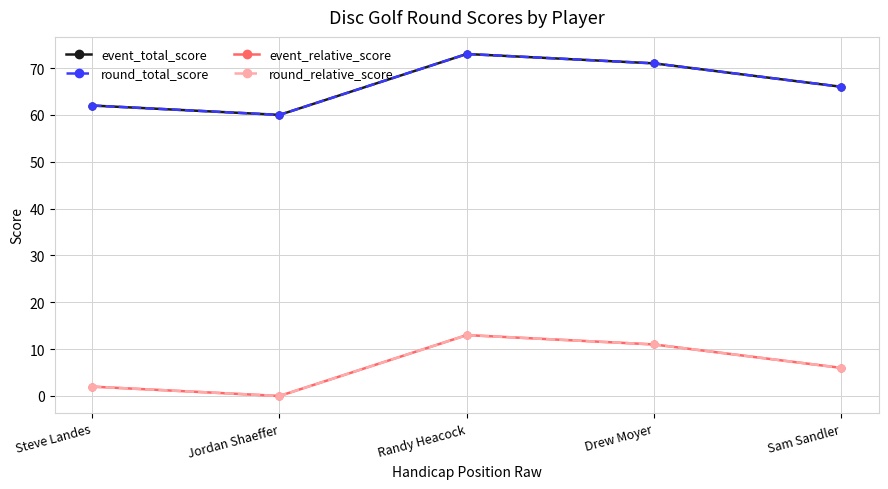

What is the value of the round_total_score point at the 5th from the left?

66